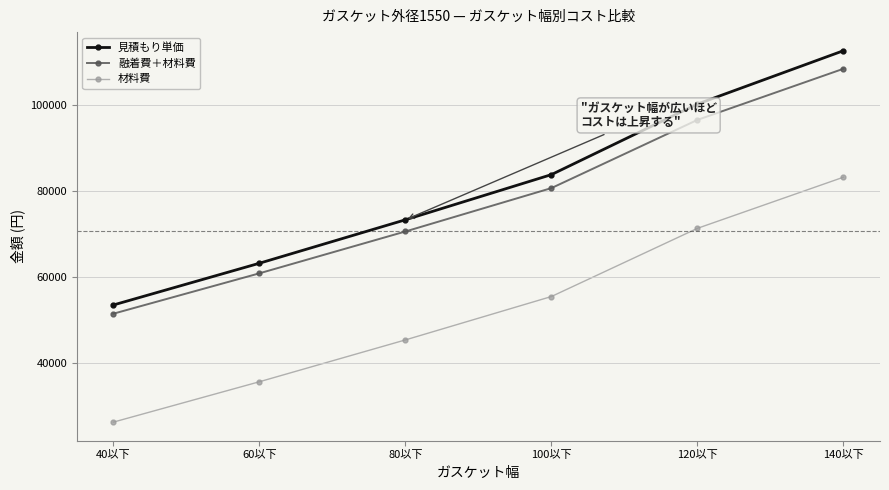

Reading left to right, transcribe all the data shown in this chart.

見積もり単価: 40以下=53500.0	60以下=63200.0	80以下=73300.0	100以下=83800.0	120以下=100200.0	140以下=112600.0
融着費＋材料費: 40以下=51474.8	60以下=60858.6	80以下=70583.7	100以下=80668.9	120以下=96517.2	140以下=108403.4
材料費: 40以下=26274.8	60以下=35658.6	80以下=45383.7	100以下=55468.9	120以下=71317.2	140以下=83203.4